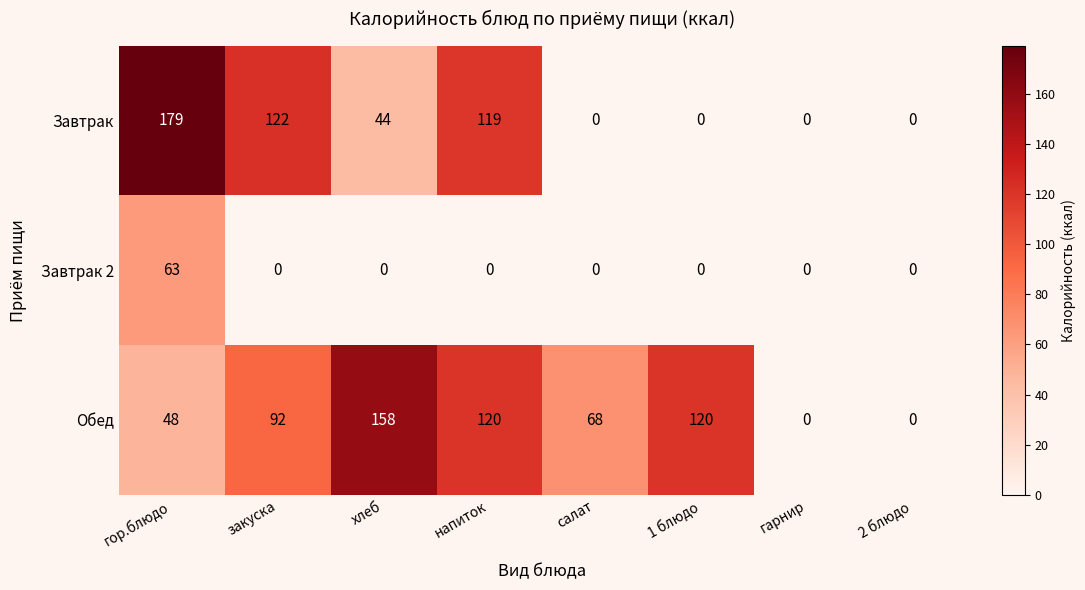

Is it true that Завтрак equals 83 at напиток?

False